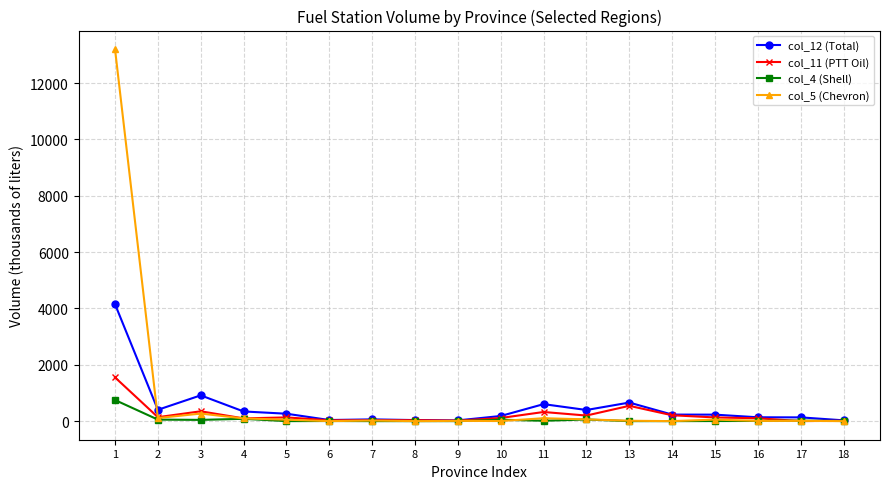

What is the difference between the col_5 (Chevron) values at 16 and 3?

260